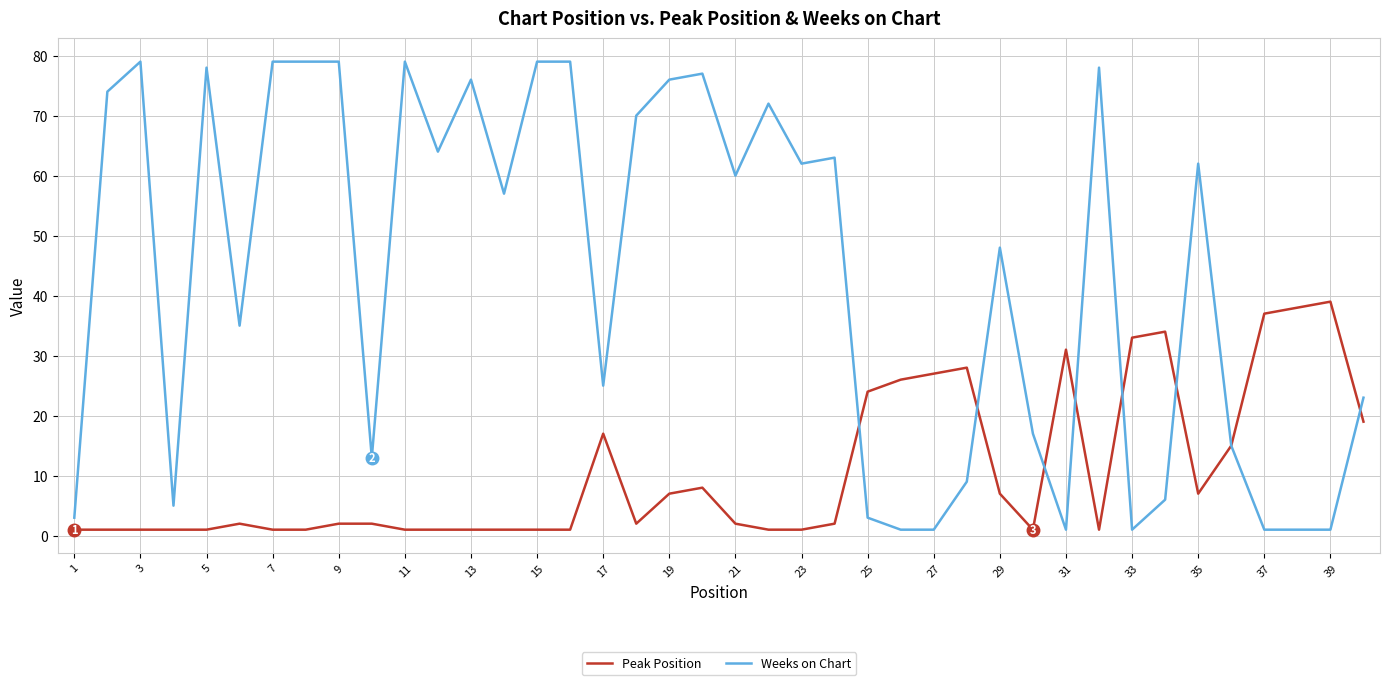

True or false: Peak Position and Weeks on Chart cross at least once.

True